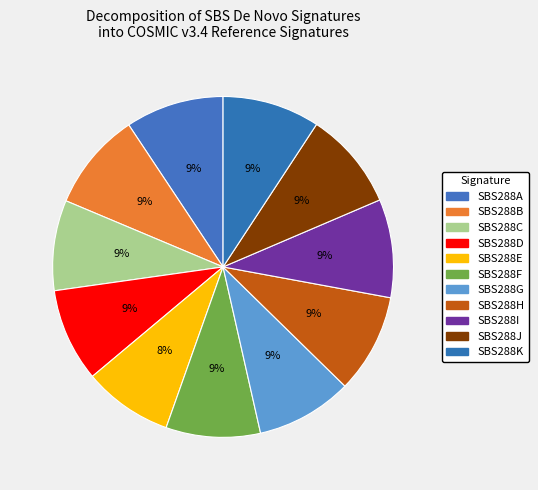

Count the number of slices in the pie.

11